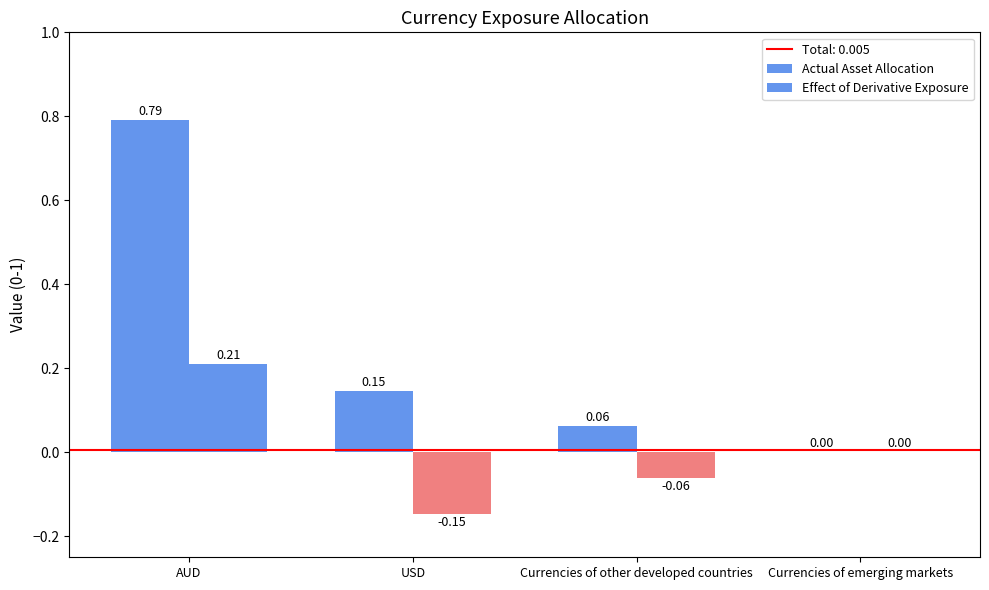

What is the sum of the Effect of Derivative Exposure values at USD and AUD?

0.1